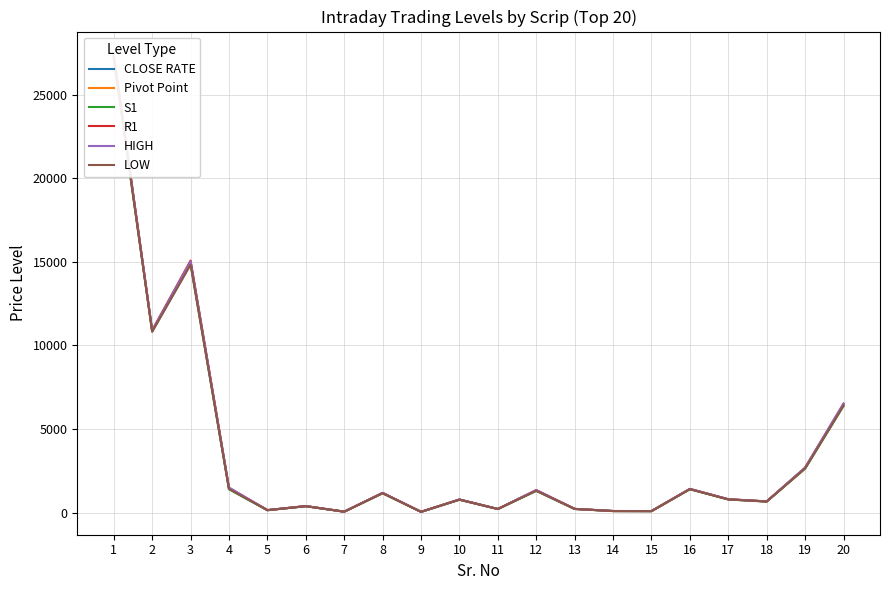

The LOW series shows 340.8 at 17. True or false?

False